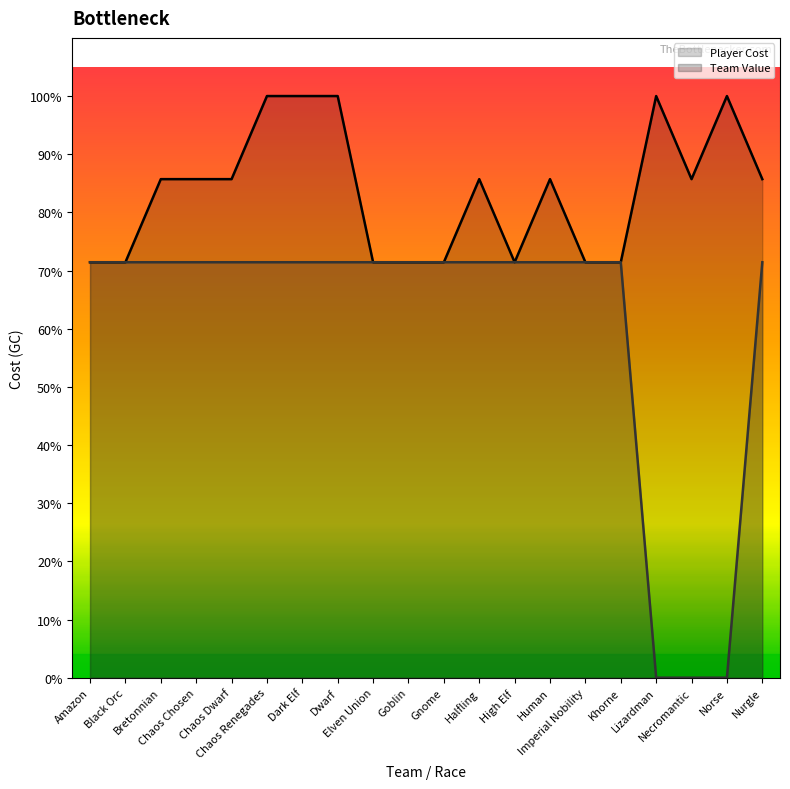

Count the number of categories in the chart.

20